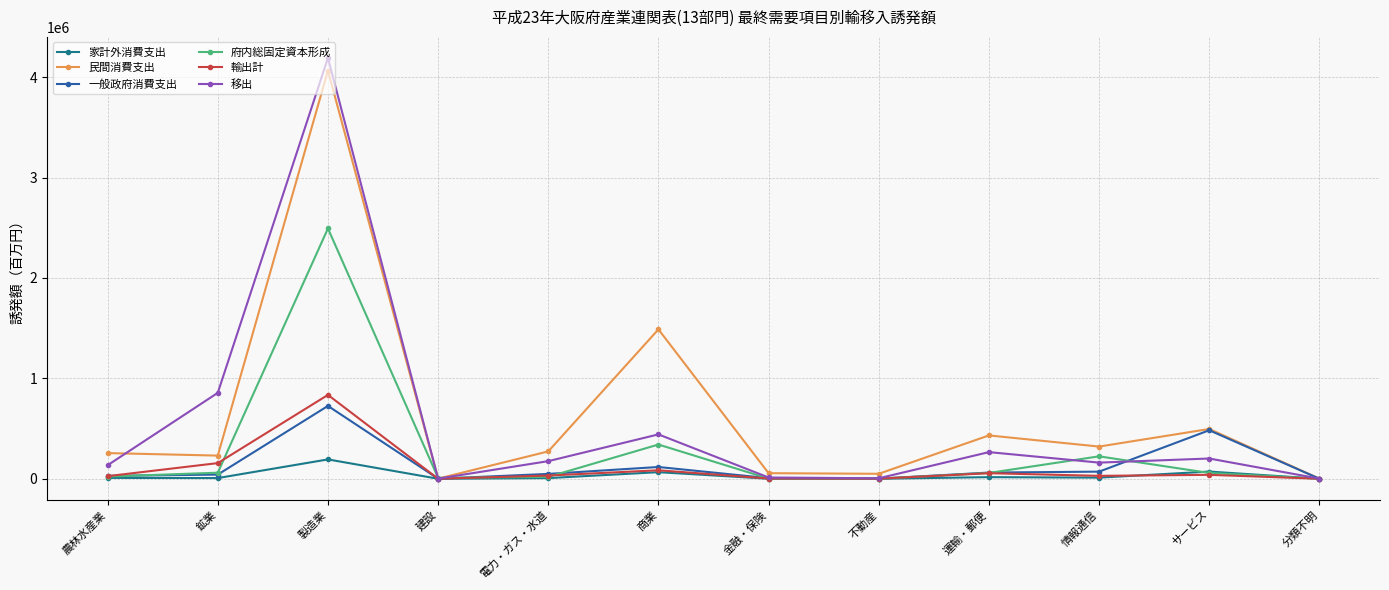

What is the highest value of the 一般政府消費支出 series?

725559.1